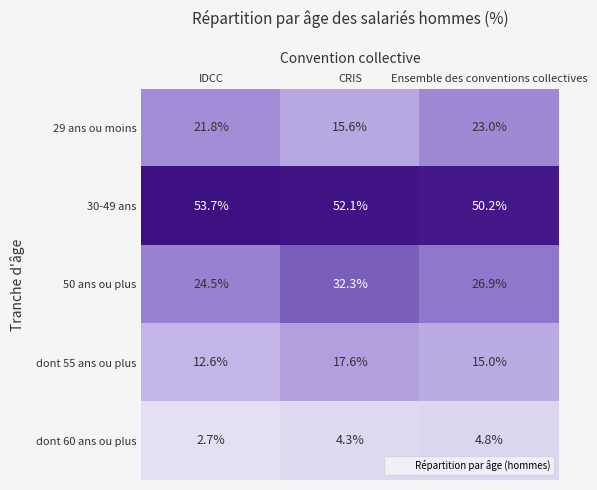

At Ensemble des conventions collectives, list the series in order from smallest to largest.

dont 60 ans ou plus, dont 55 ans ou plus, 29 ans ou moins, 50 ans ou plus, 30-49 ans